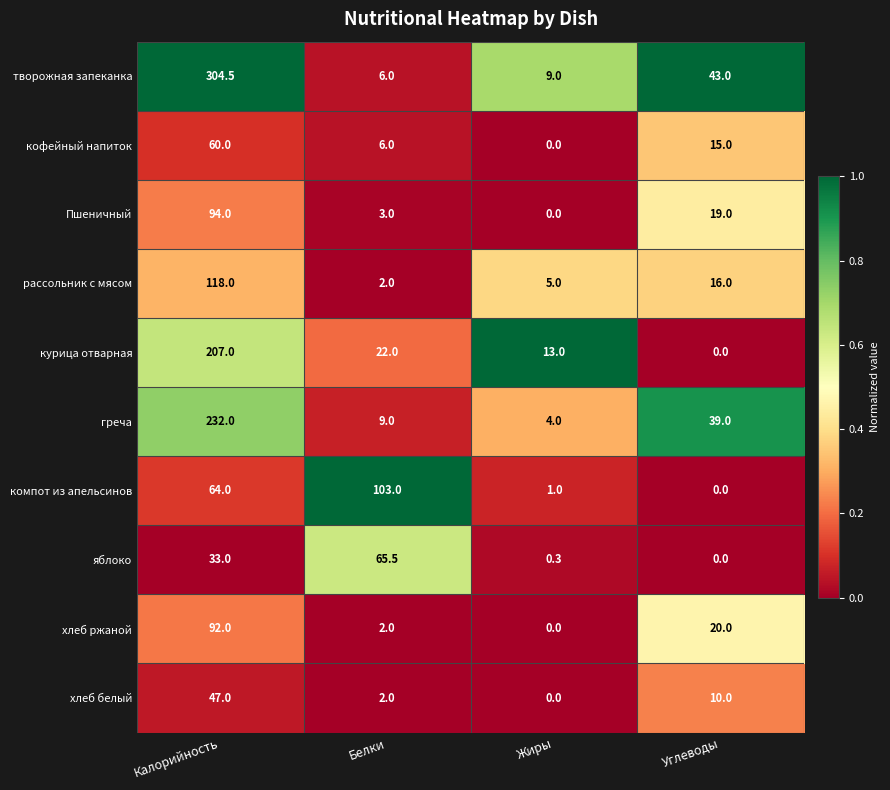

Read the творожная запеканка value at Калорийность.

304.5